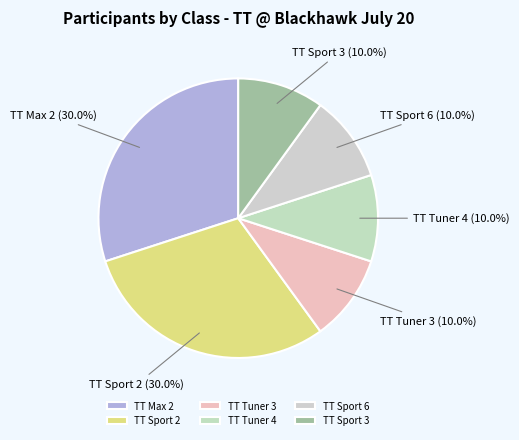

Is TT Sport 2 the majority of the pie?

No